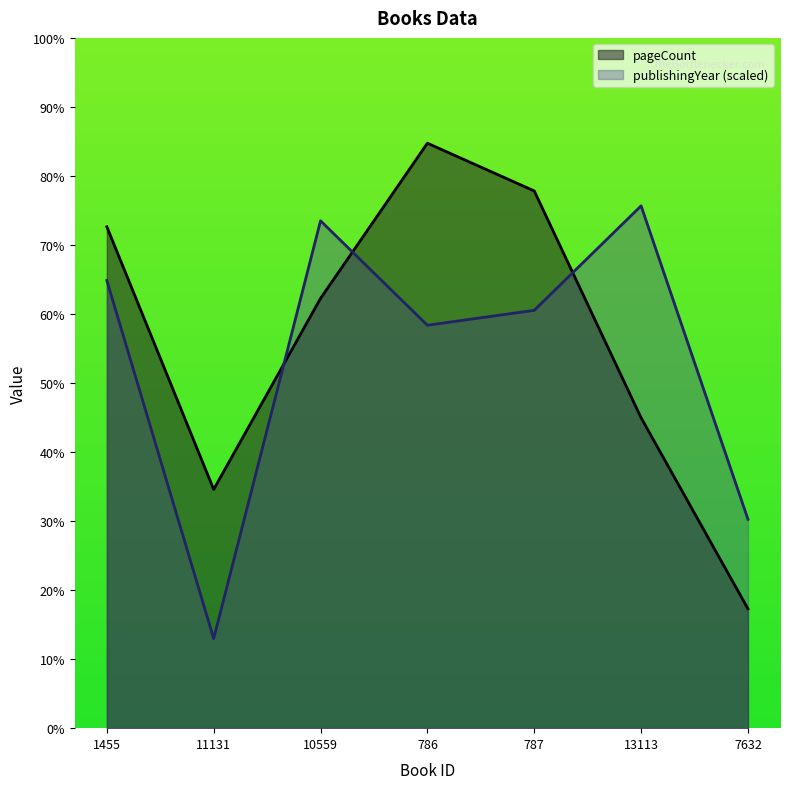

Between 11131 and 13113, which series saw the biggest shift?

publishingYear (scaled)